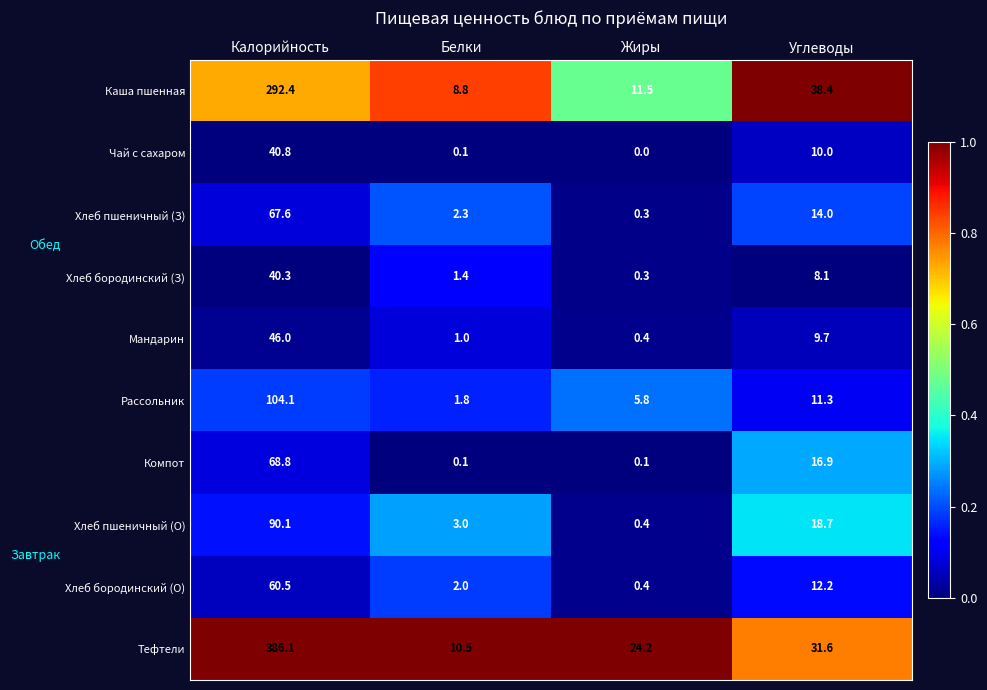

Which series changed the most between Белки and Углеводы?

Каша пшенная